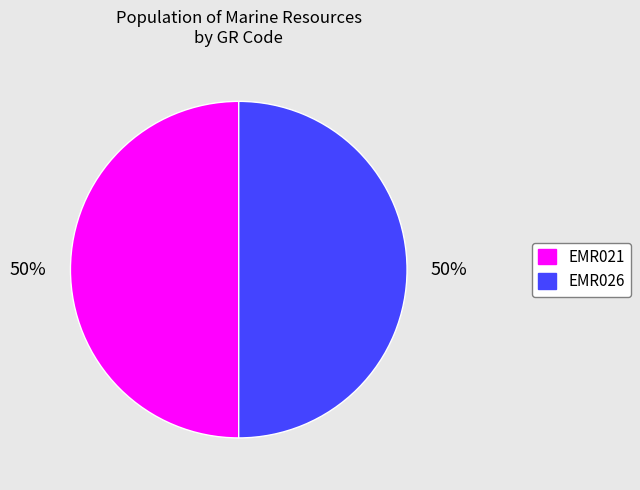

Do EMR026 and EMR021 together represent more than half of the pie?

Yes